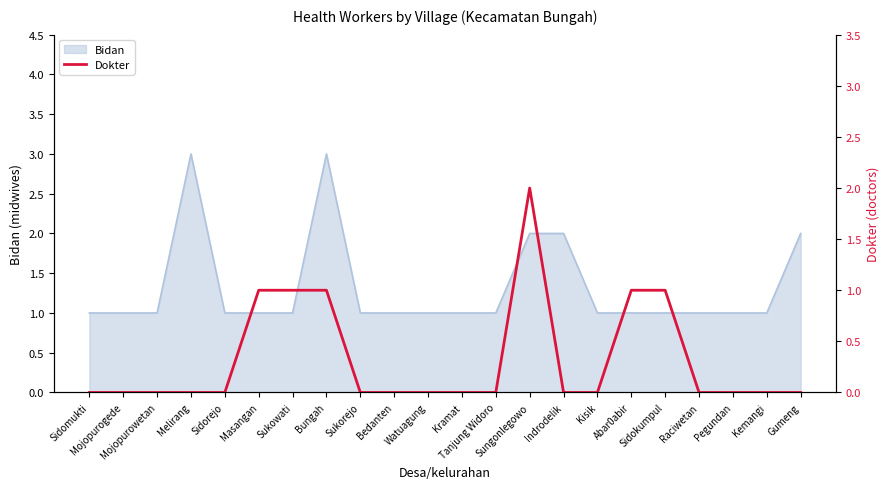

The chart shows a value of -1 at Pegundan. True or false?

False